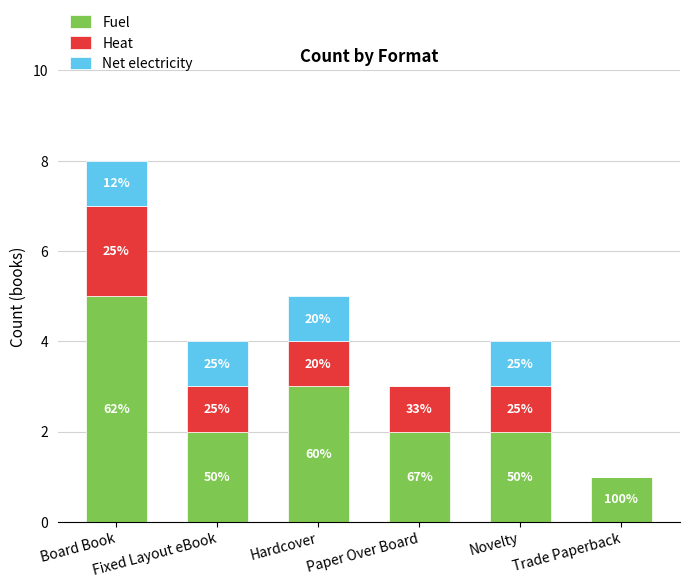

Does the chart contain stacked bars?

Yes